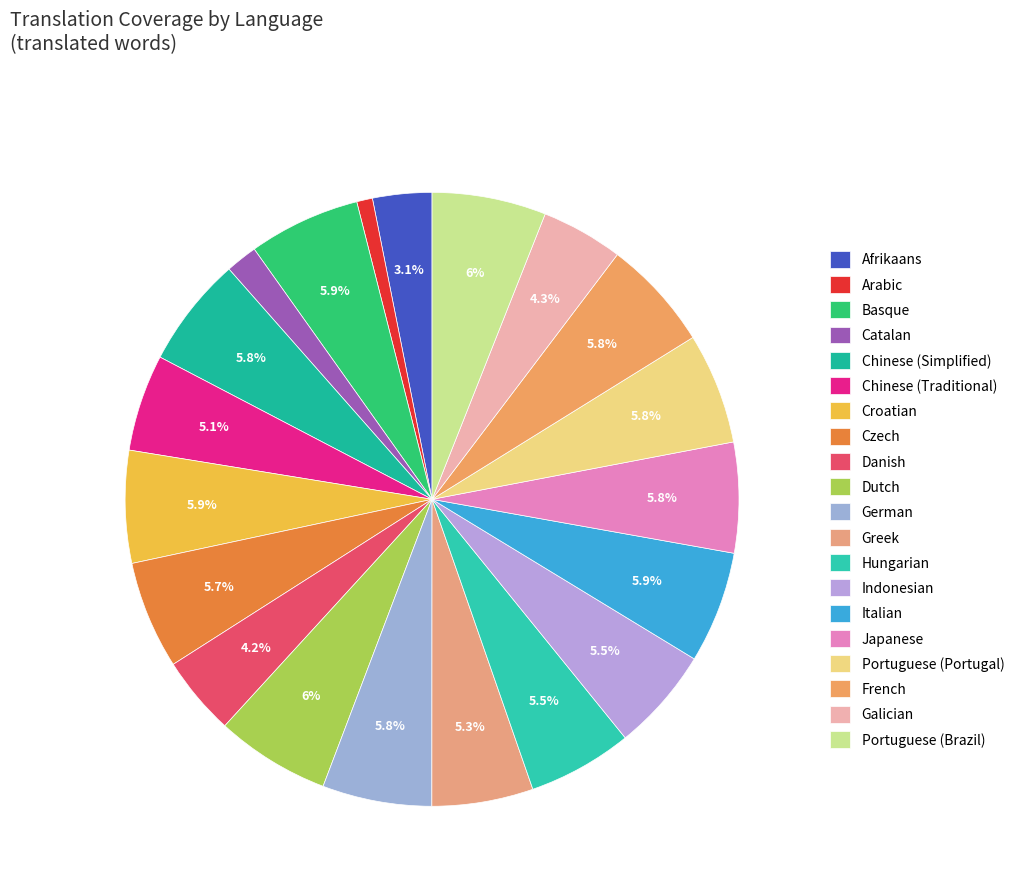

Is there any slice that represents more than half of the pie?

No